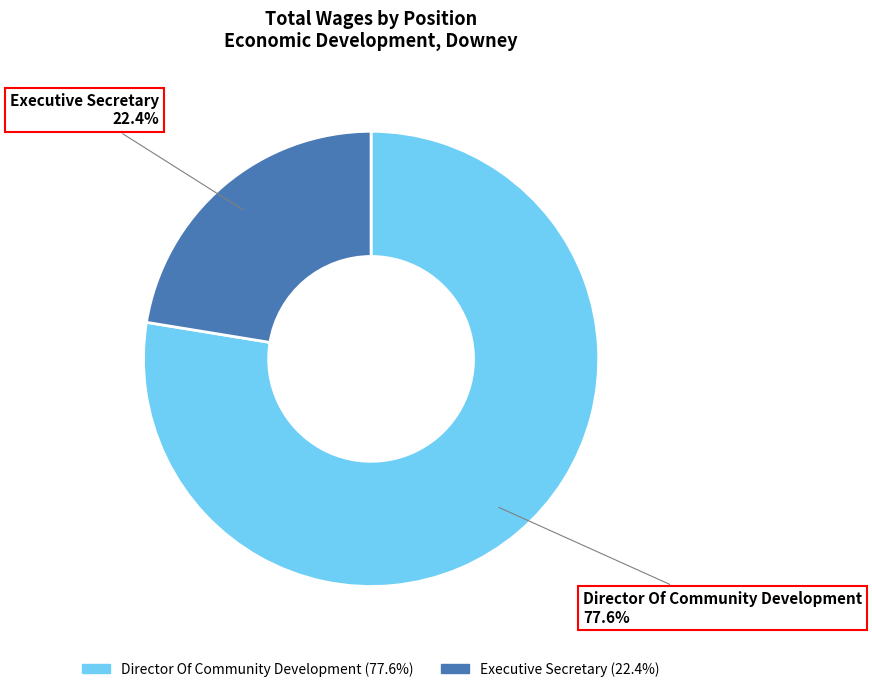

Rank the categories by value from highest to lowest.

Director Of Community Development, Executive Secretary